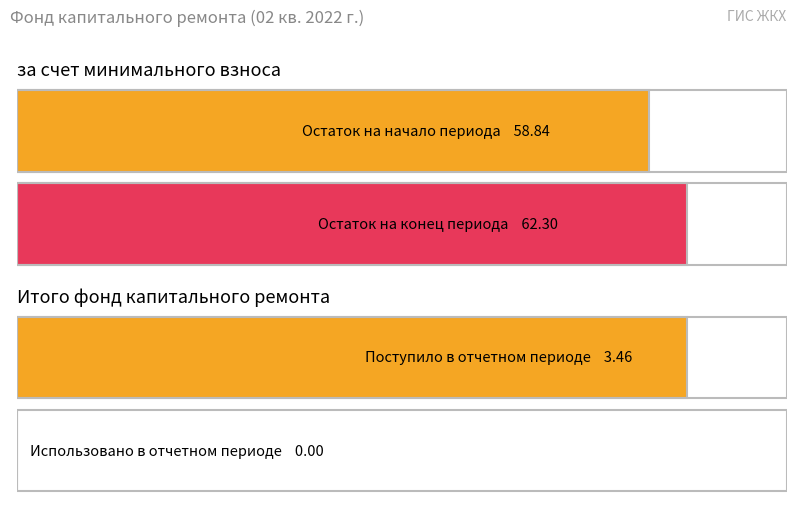

Which series changed the most between Остаток на начало периода and Использовано?

за счет минимального взноса